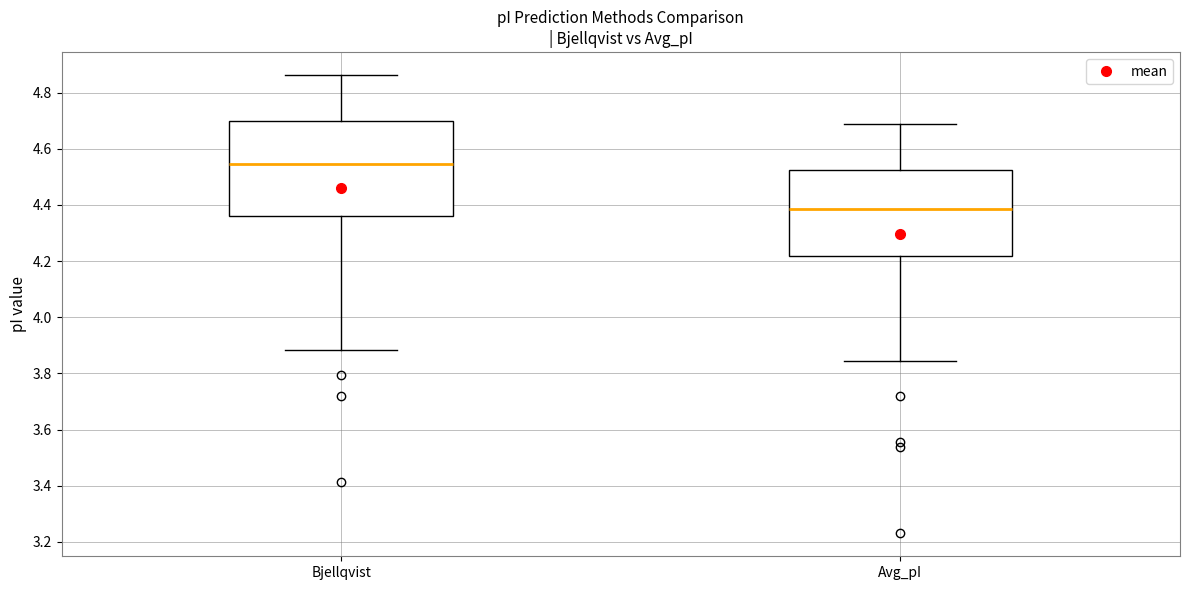

Reading left to right, transcribe this box plot: for each box, give where its median line is, the range the box spans, and where its two whiskers end, as read against the y-axis. The values are not printed on the chart, so give them approximately, as read against the axis.

Bjellqvist: median 4.54, box 4.36 to 4.70, whiskers 3.88 to 4.86
Avg_pI: median 4.38, box 4.22 to 4.52, whiskers 3.84 to 4.68